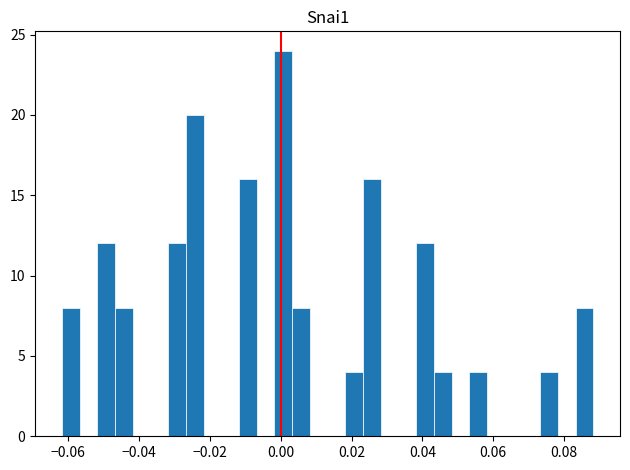

Around what value on the x-axis is the tallest bar? Give the approximate position of its centre, as read against the axis.

0.000